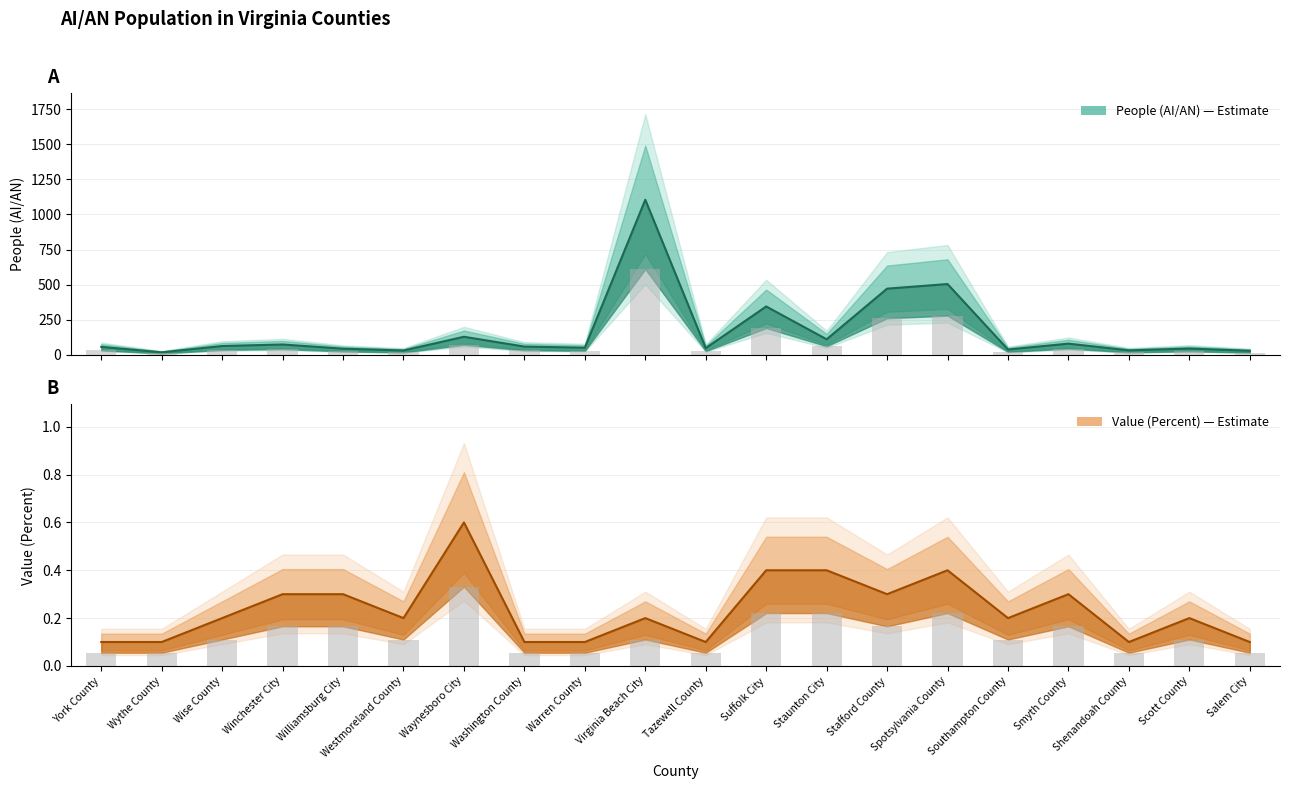

What is the label of the 14th bar from the left?

Stafford County